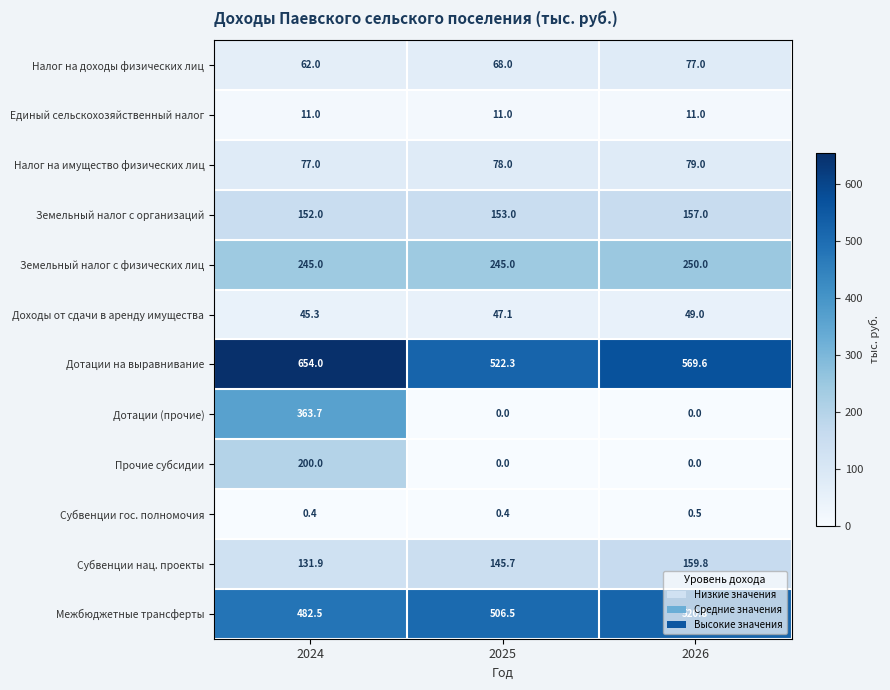

The Налог на имущество физических лиц series shows 121.6 at 2025. True or false?

False